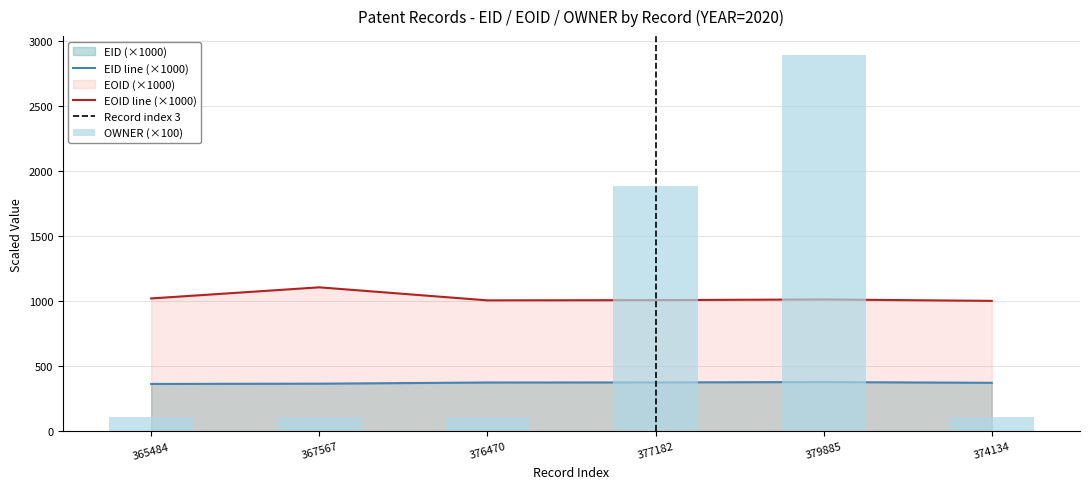

What is the difference between the maximum and minimum values in the EID series?

14.4